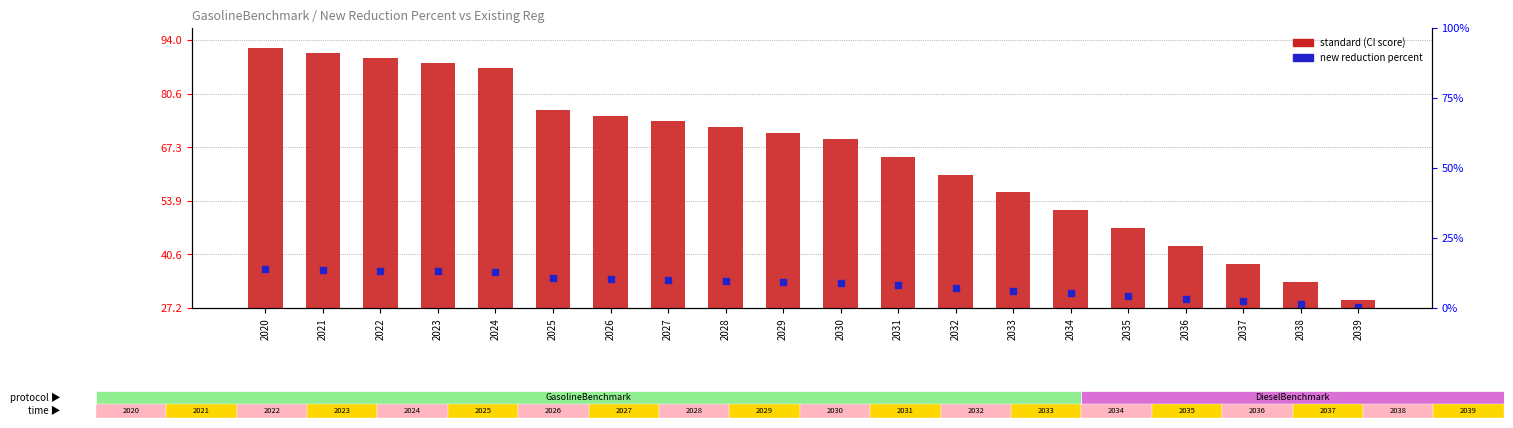

At which category is the sum across all series the highest?

2020